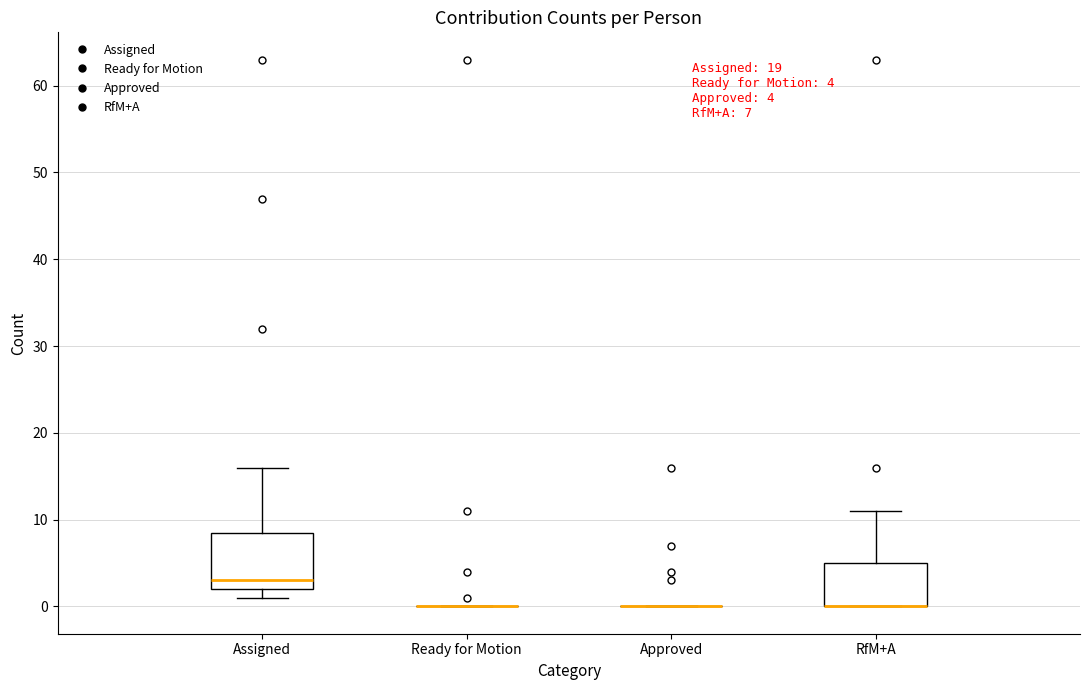

Comparing the boxes themselves (not the whiskers), which one is the tallest?

Assigned